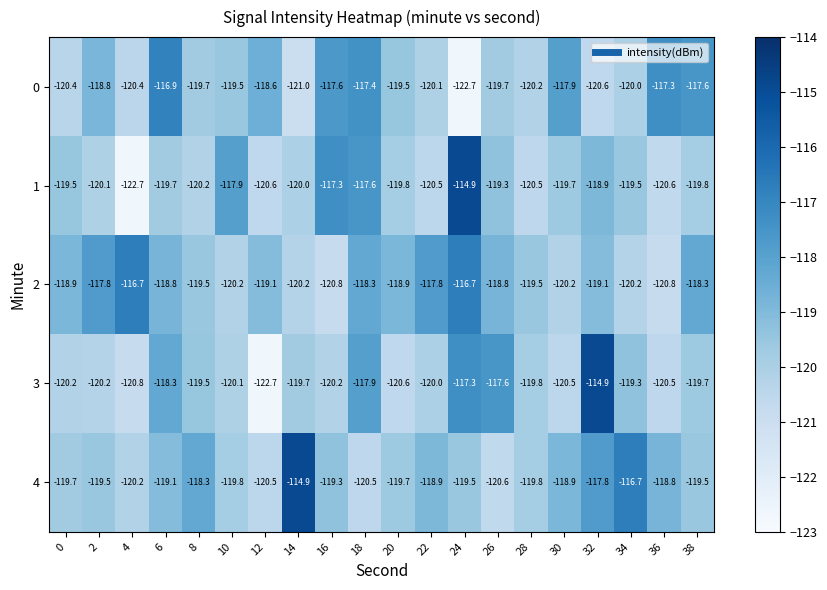

How many series are shown in this chart?

5